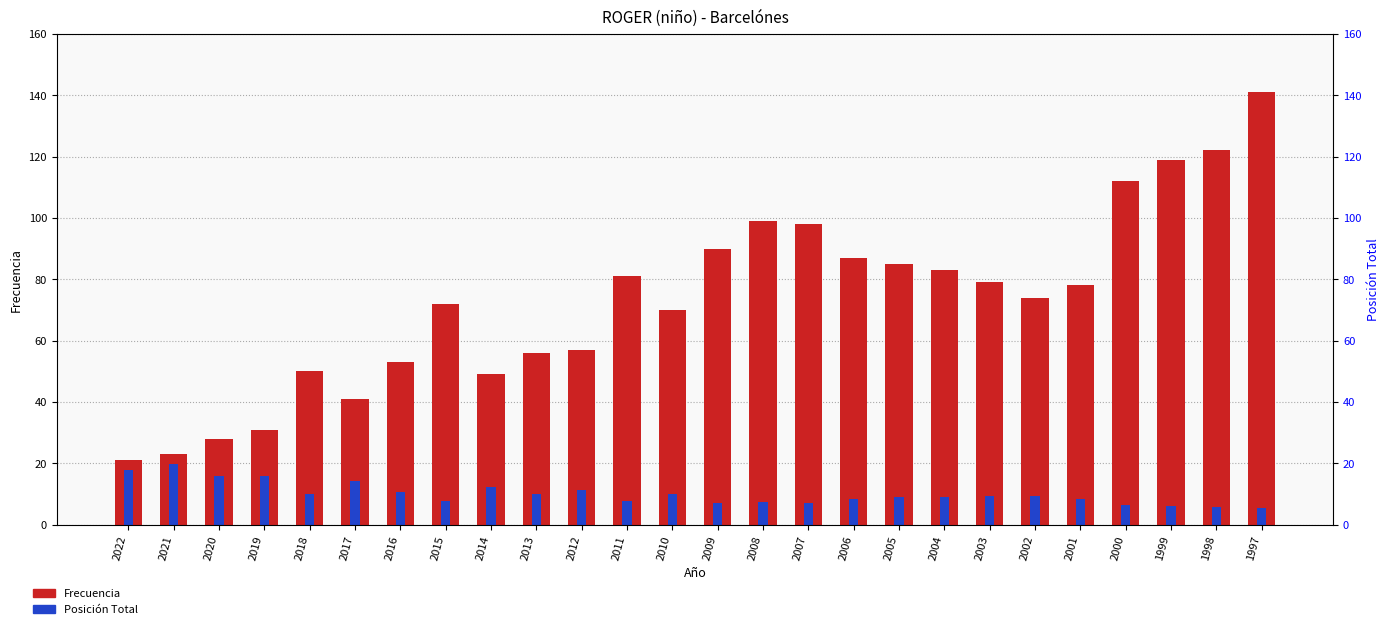

What is the sum of the Posición Total values at 2006 and 2010?

18.1